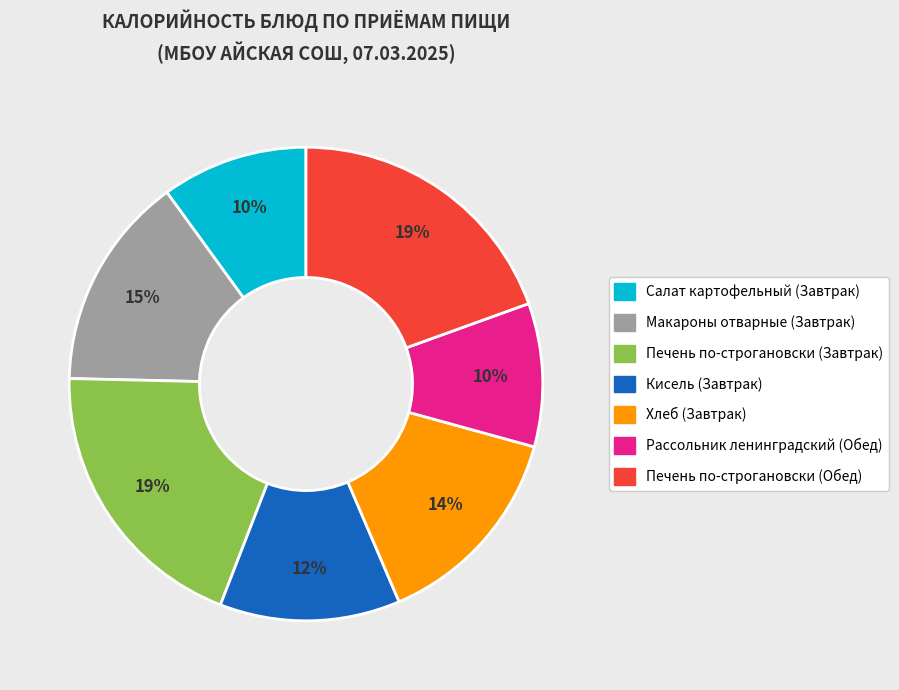

To the nearest percent, what is the average slice percentage?

14%